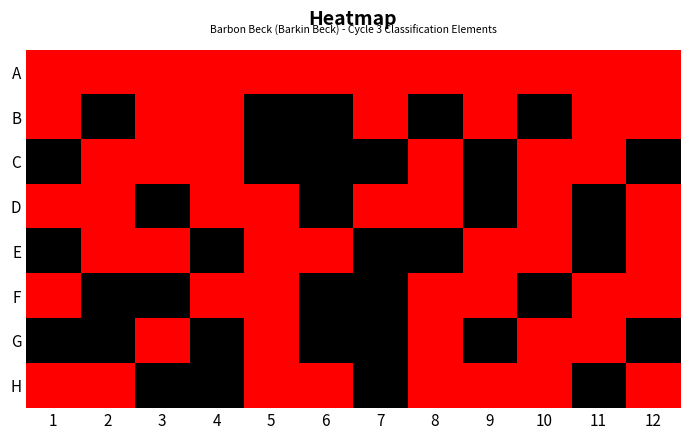

At how many categories does at least one series exceed 95063?

12